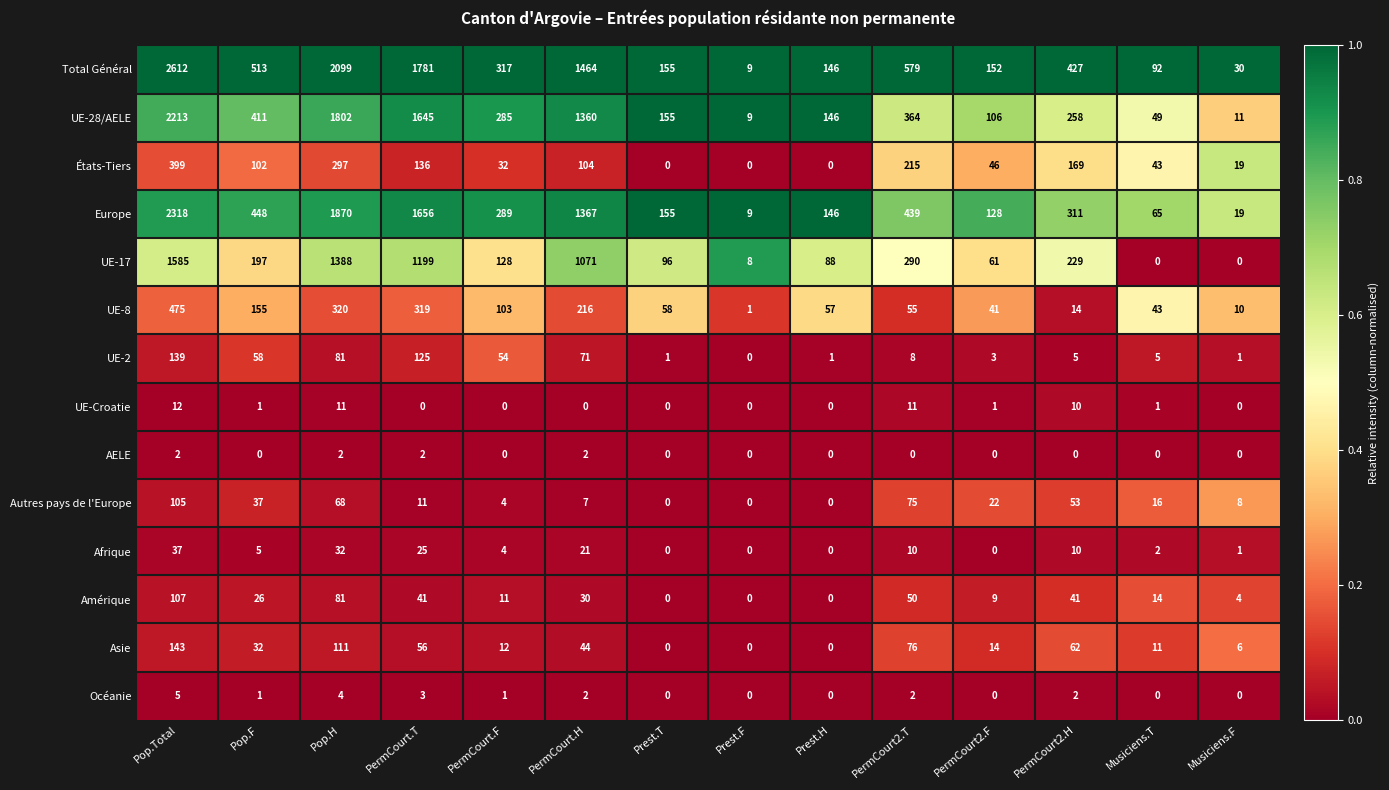

What is the average value of the UE-2 series?

39